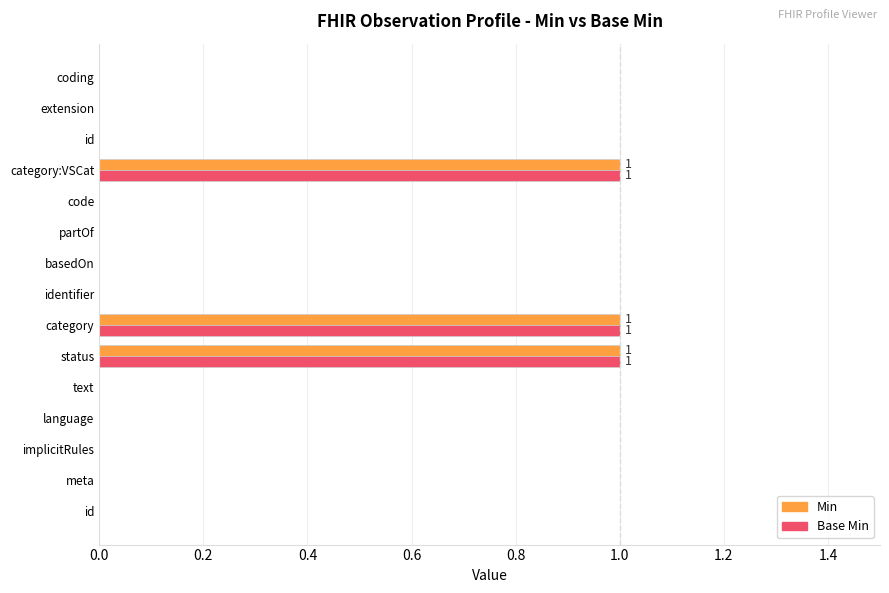

Count the number of data series in this chart.

2